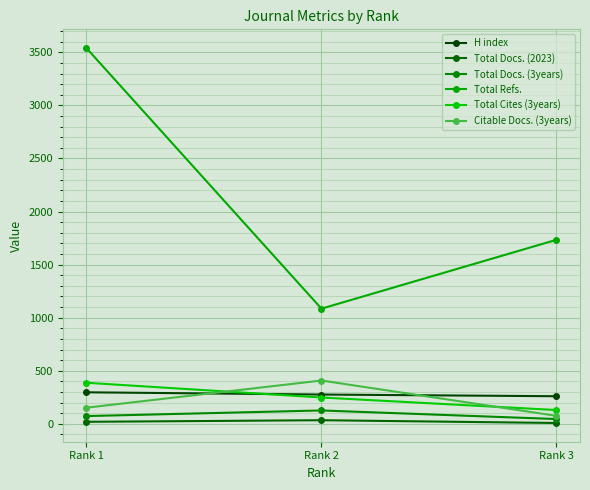

Is the value of Total Cites (3years) at Rank 3 greater than the value of Total Refs. at Rank 3?

No